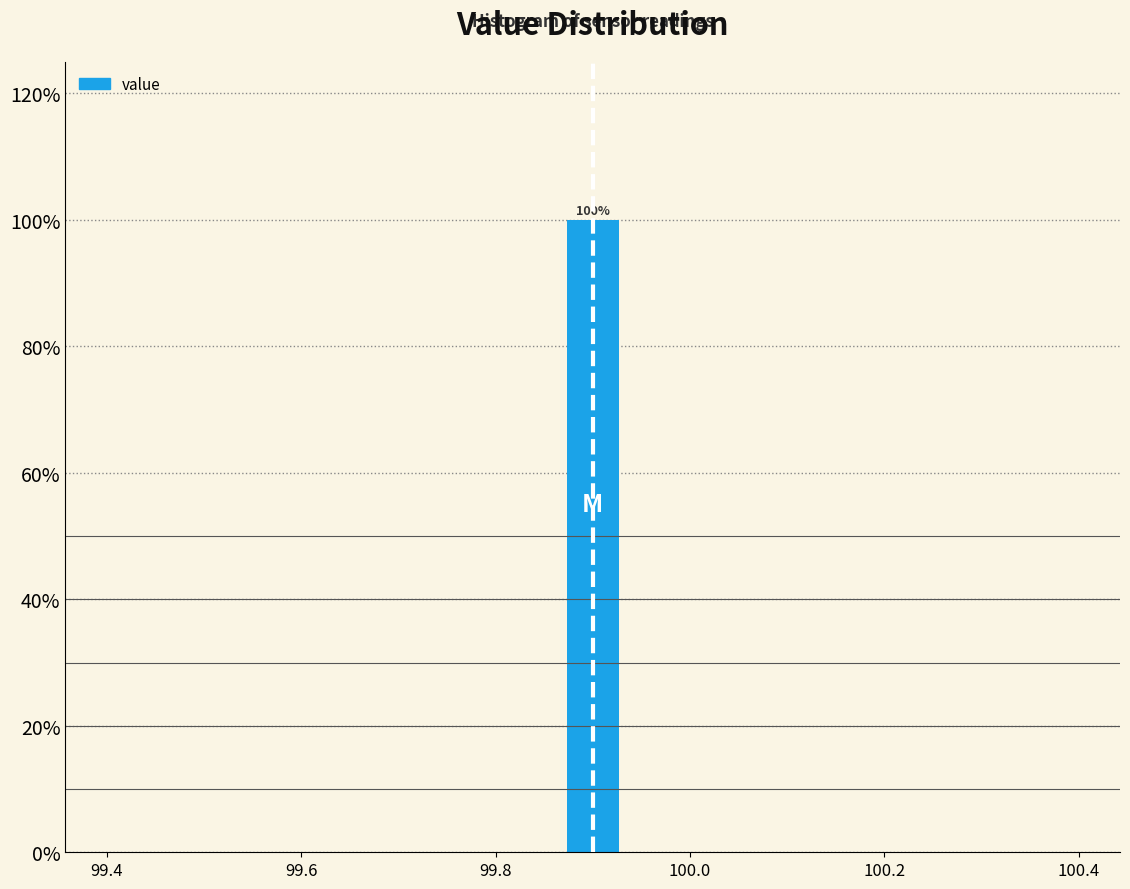

Read against the x-axis, roughly where is the centre of the tallest bar?

99.90